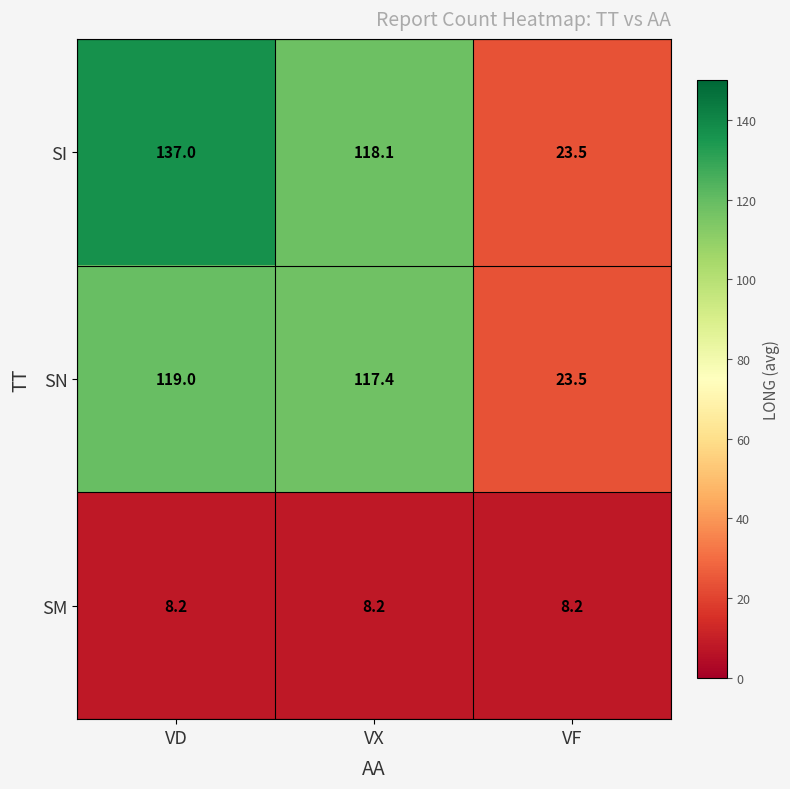

Is the value of SM at VX greater than the value of SN at VD?

No